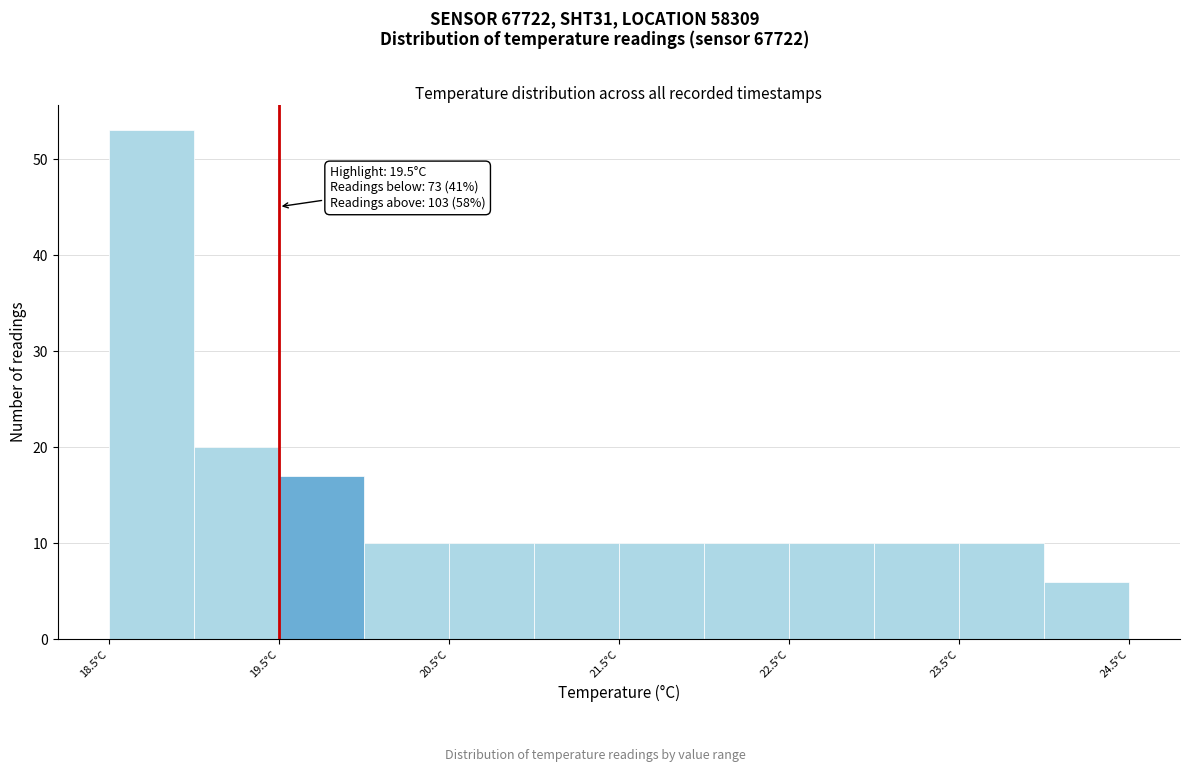

Which range on the x-axis has the tallest bar?

18.5 to 19.0